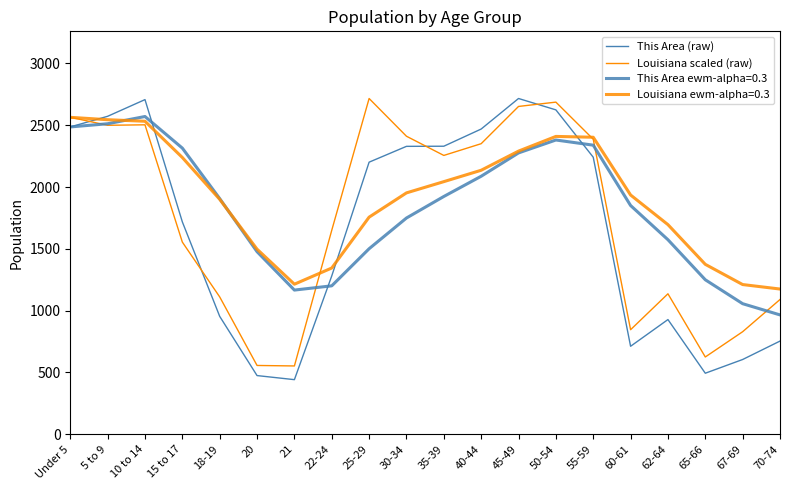

What is the difference between the Louisiana scaled (raw) values at 60-61 and 20?

289.1